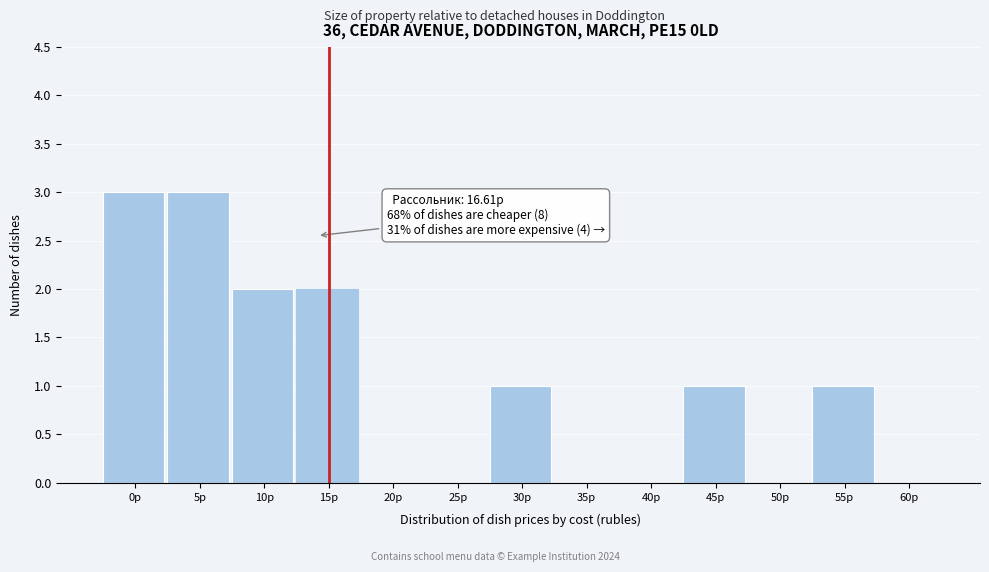

Reading left to right, what are all the values shown in this chart?

0р=3	5р=3	10р=2	15р=2	20р=0	25р=0	30р=1	35р=0	40р=0	45р=1	50р=0	55р=1	60р=0